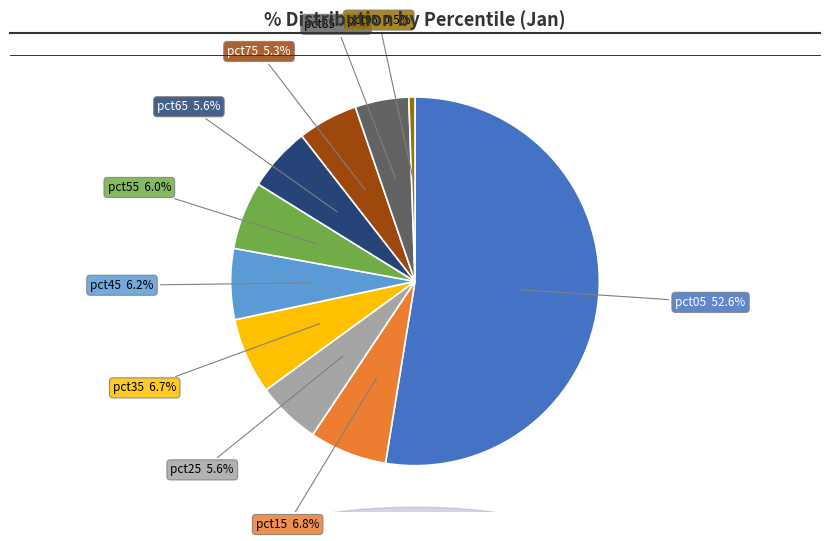

What portion of the pie excludes pct55?

94.0%